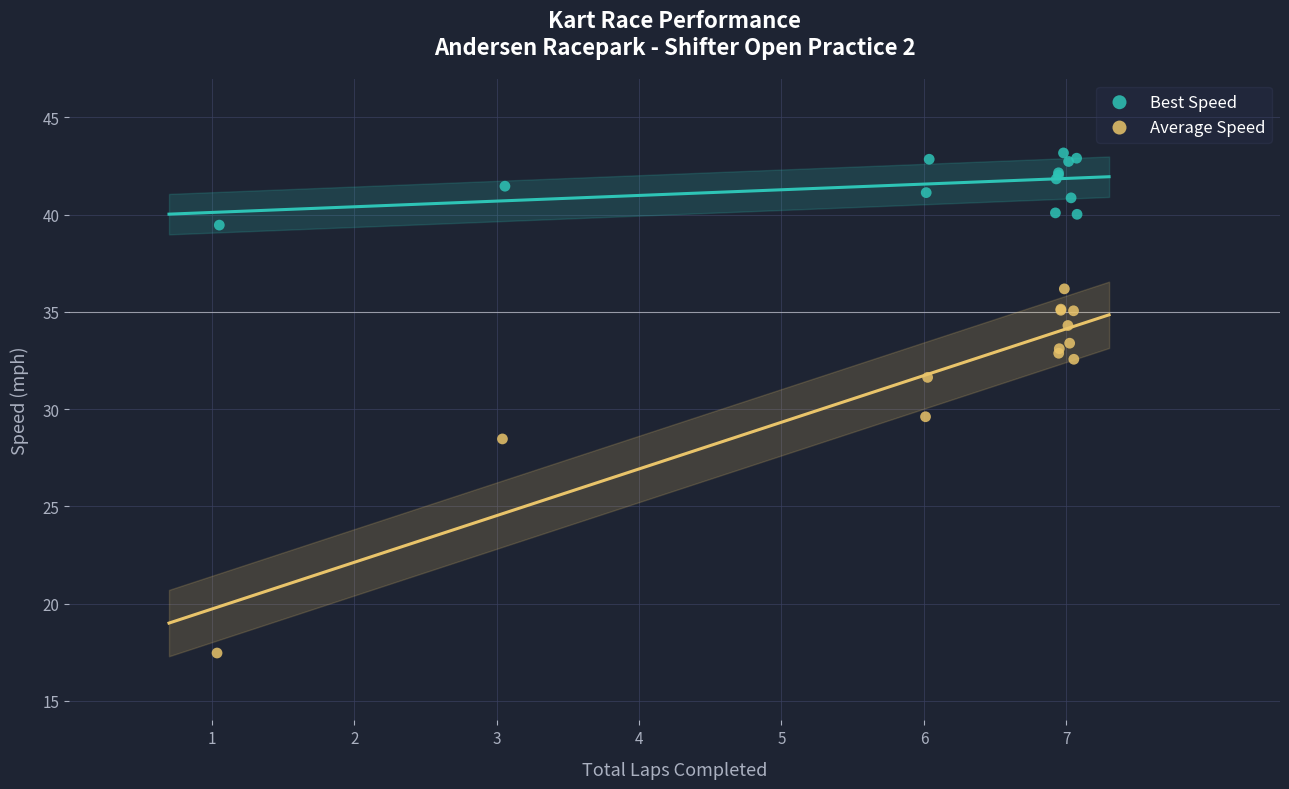

Which series reaches the minimum Y coordinate?

Average Speed